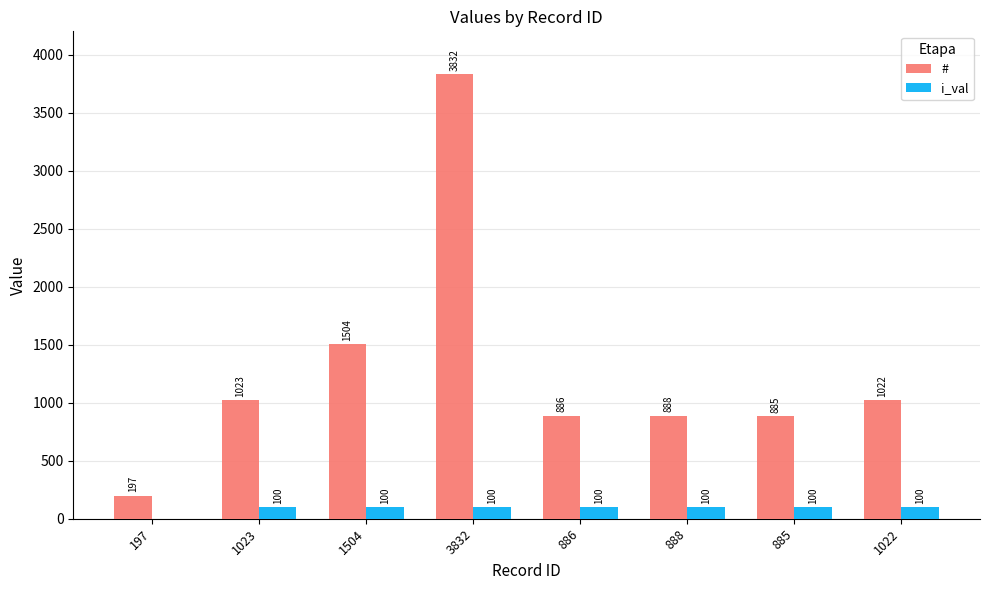

How many categories are shown in the chart?

8